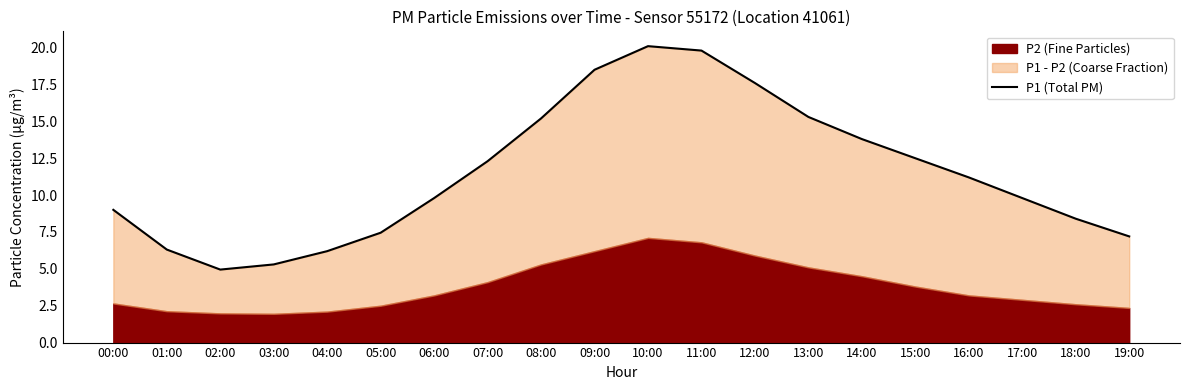

True or false: the data shows 18.5 at 09:00.

True